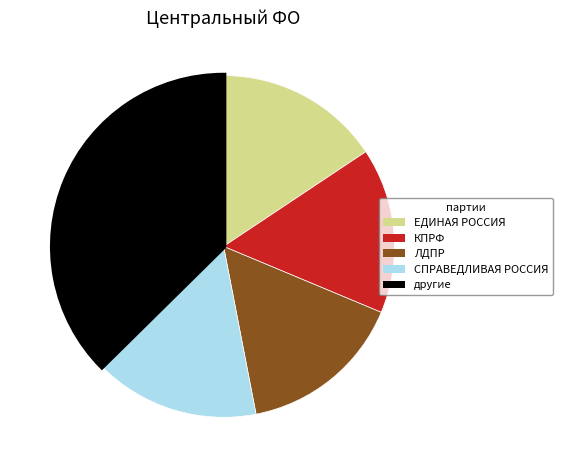

Does any single category account for the majority?

No